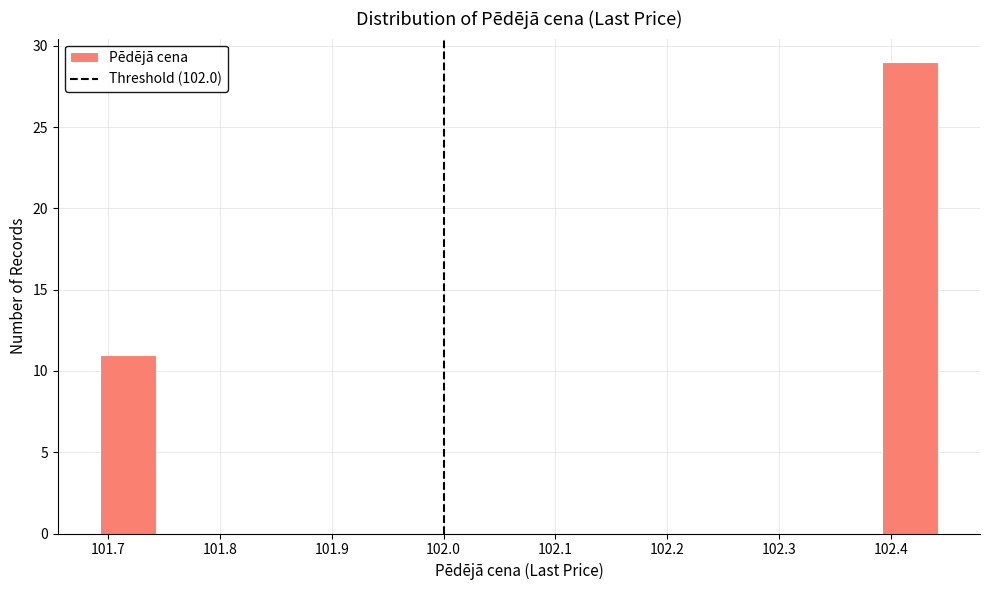

Which range on the x-axis has the tallest bar?

102.39 to 102.44